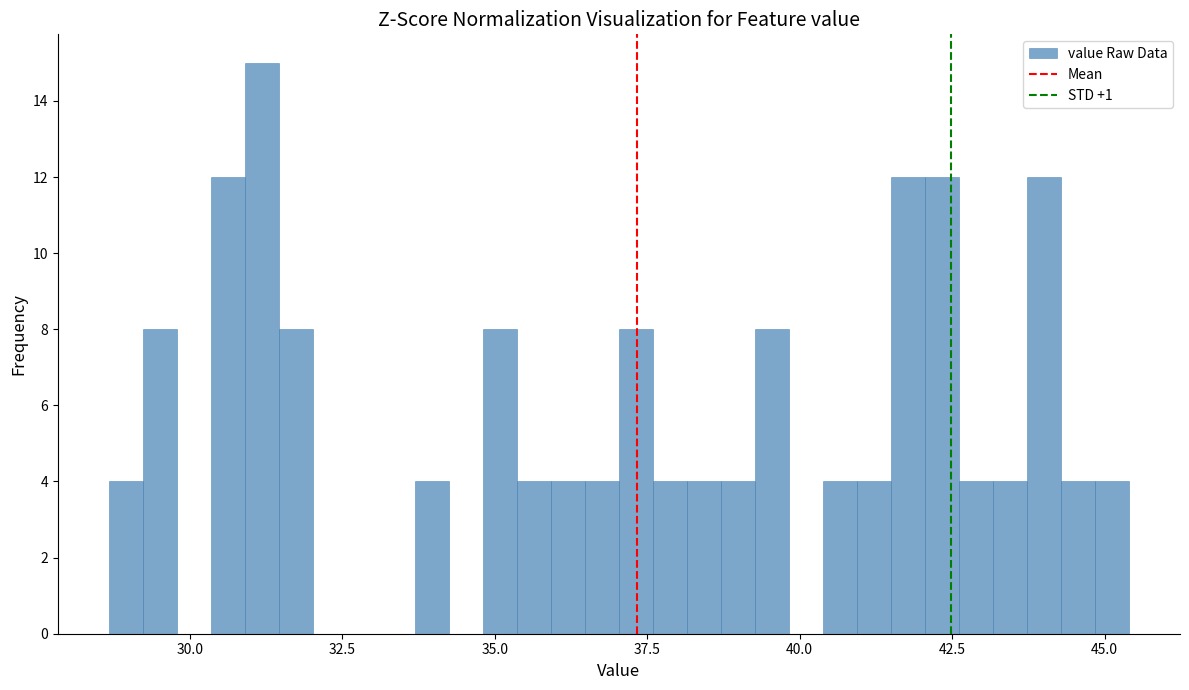

Read against the x-axis, roughly where is the centre of the tallest bar?

31.0